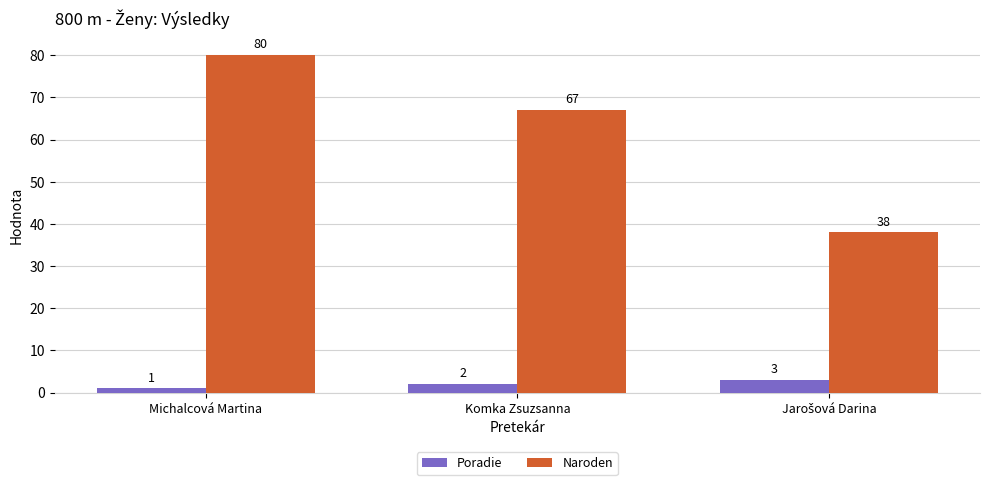

How many data points in Poradie are less than 2?

1